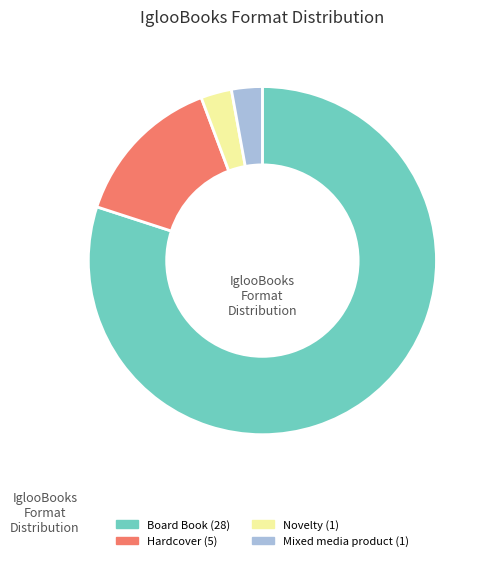

Is it true that Hardcover is 14% of the pie?

True